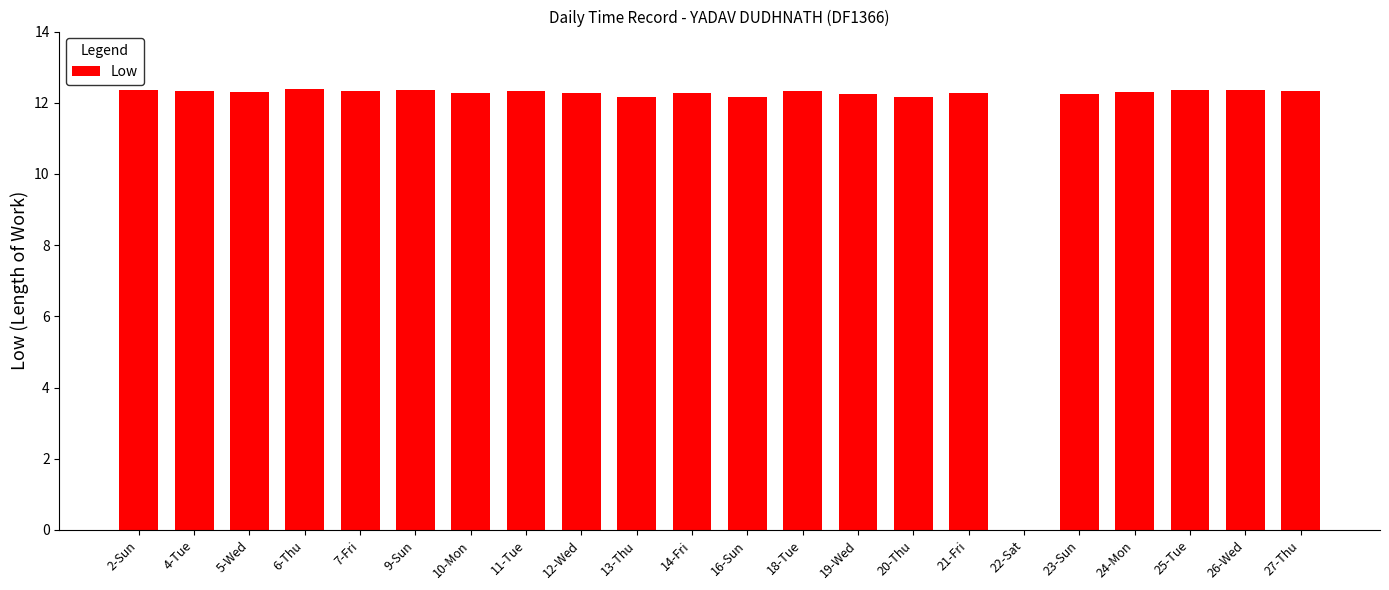

The value at 4-Tue is 12.3. True or false?

True